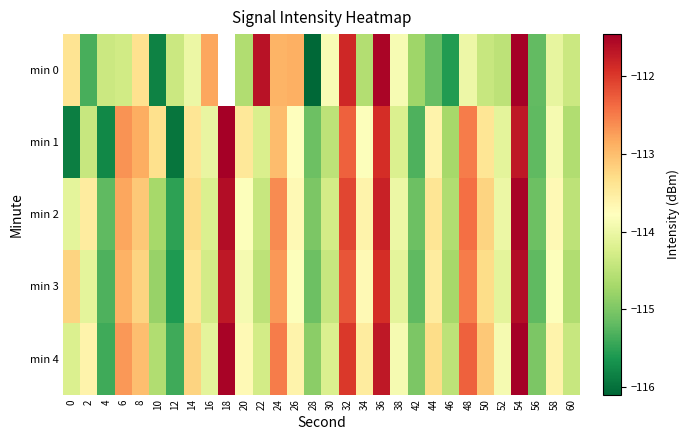

At which label is min 0 closest to -113?

24